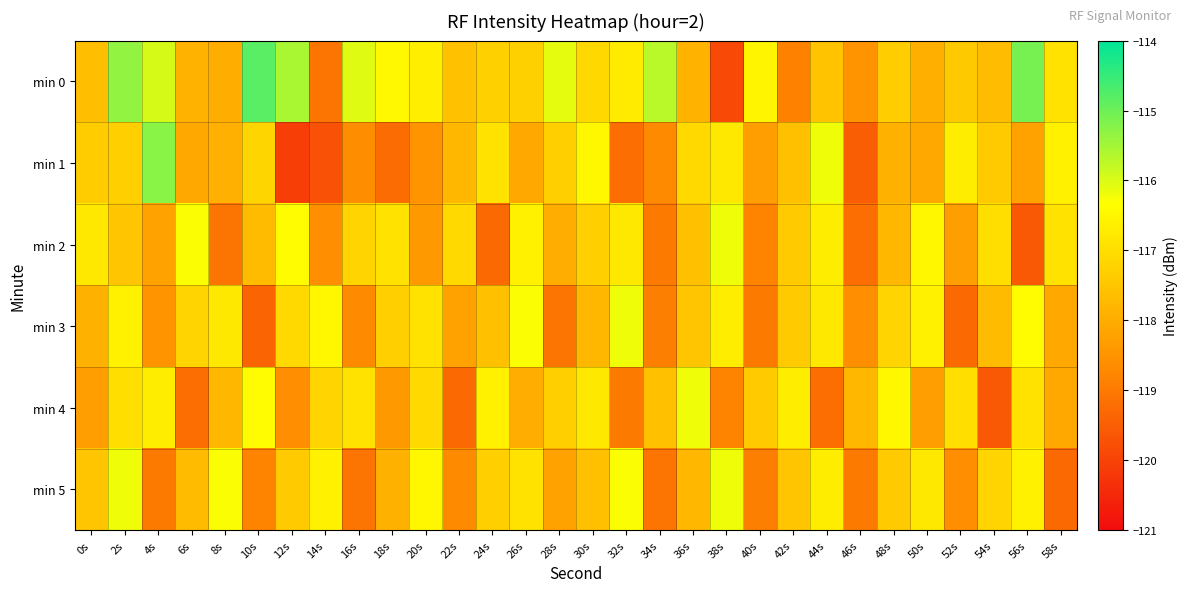

At which category is the sum across all series the highest?

2s